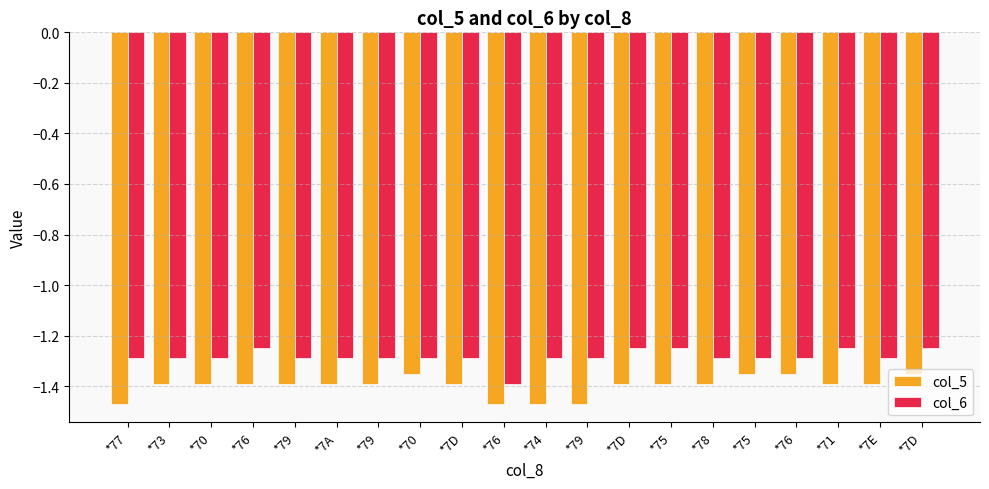

Reading left to right, what are all the values shown in this chart?

col_5: -1.5	-1.4	-1.4	-1.4	-1.4	-1.4	-1.4	-1.4	-1.4	-1.5	-1.5	-1.5	-1.4	-1.4	-1.4	-1.4	-1.4	-1.4	-1.4	-1.4
col_6: -1.3	-1.3	-1.3	-1.2	-1.3	-1.3	-1.3	-1.3	-1.3	-1.4	-1.3	-1.3	-1.2	-1.2	-1.3	-1.3	-1.3	-1.2	-1.3	-1.2